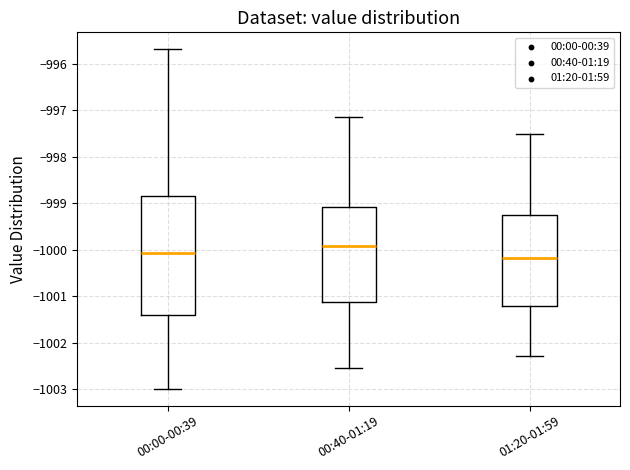

Where does the lower whisker of the box for 00:40-01:19 end on the y-axis? The values are not printed on the chart, so give them approximately, as read against the axis.

-1002.5